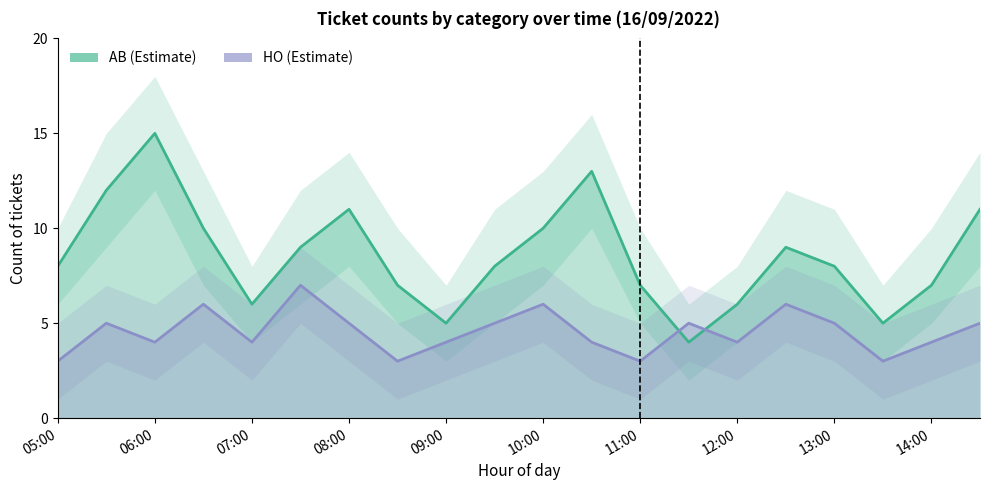

What is the maximum value for AB (Estimate)?

15